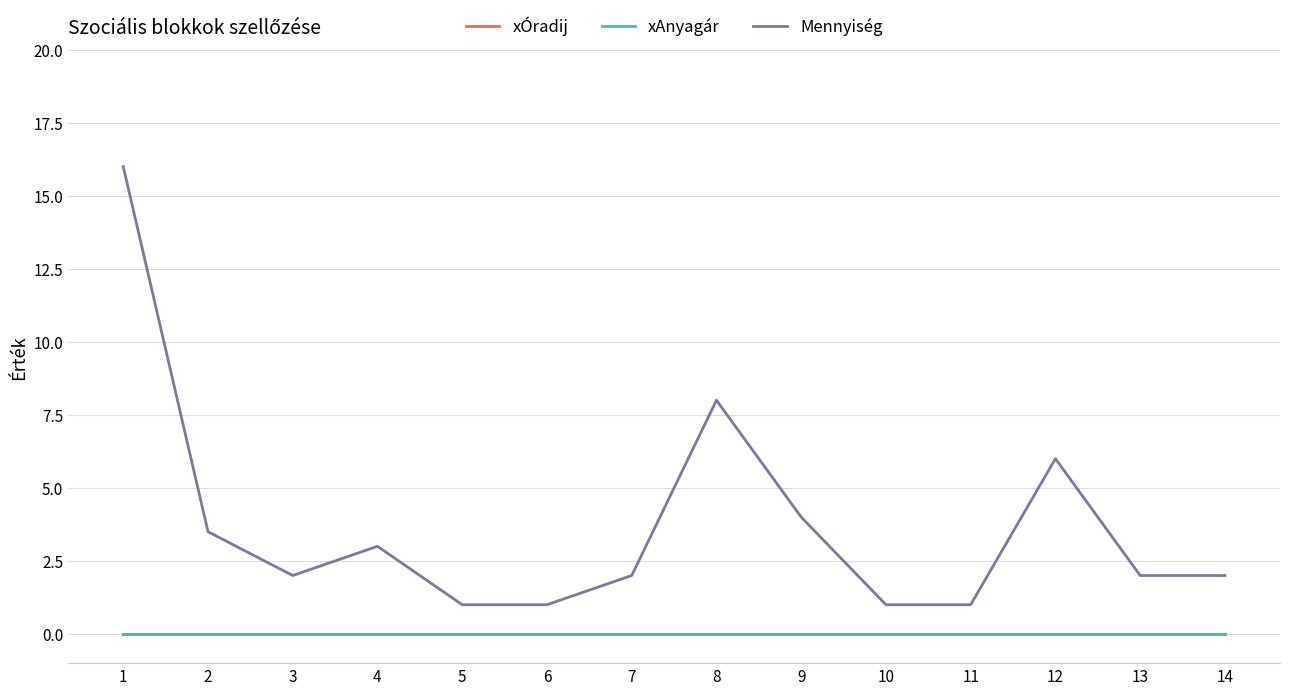

Does the chart display data point markers on the line(s)?

No